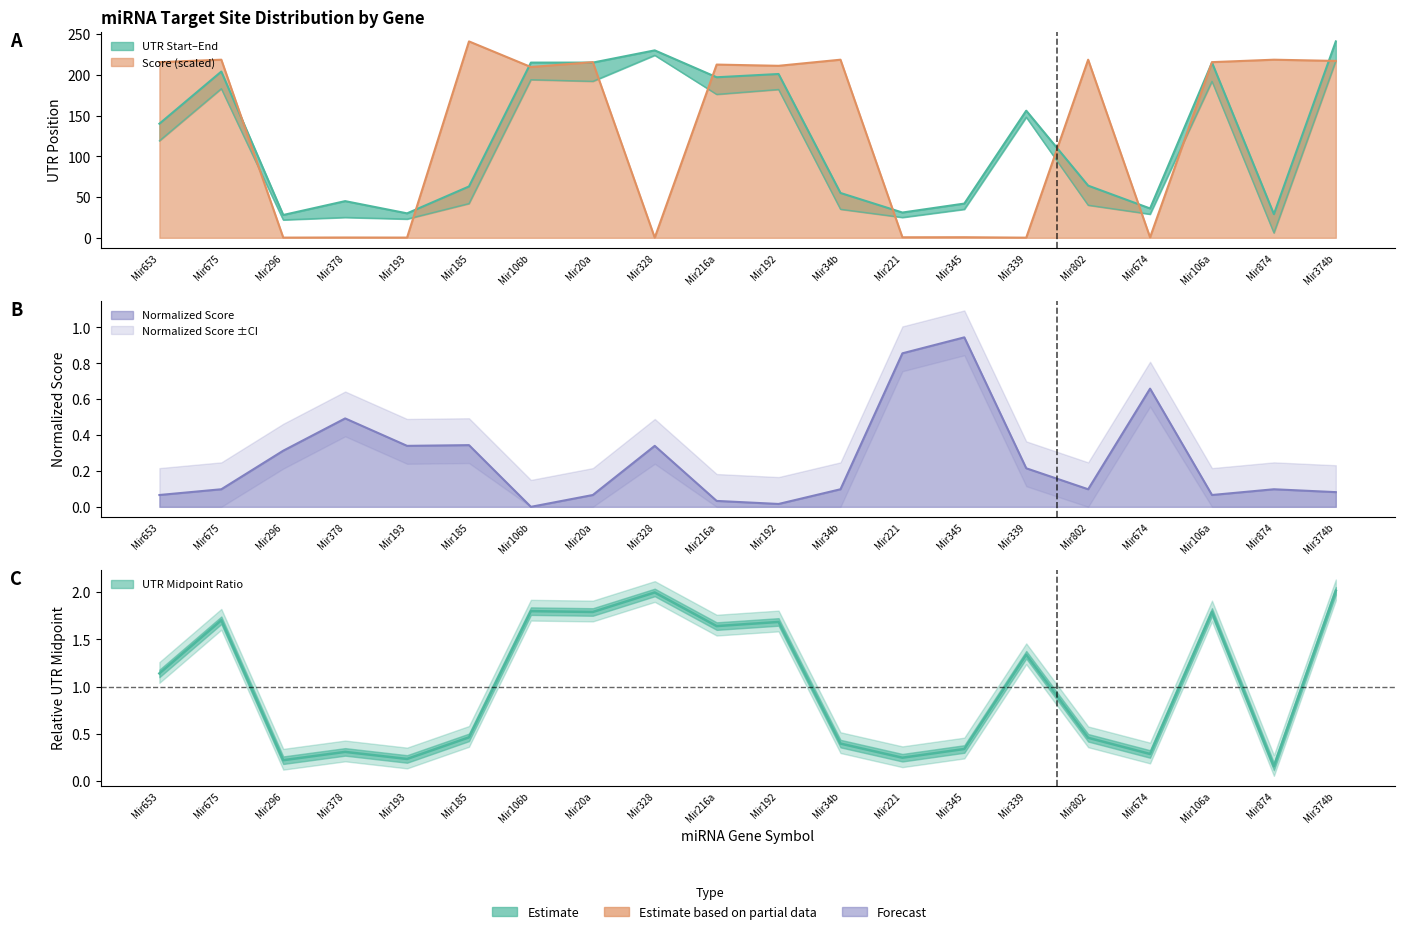

The value of Normalized Score at Mir675 is 0.1. True or false?

True